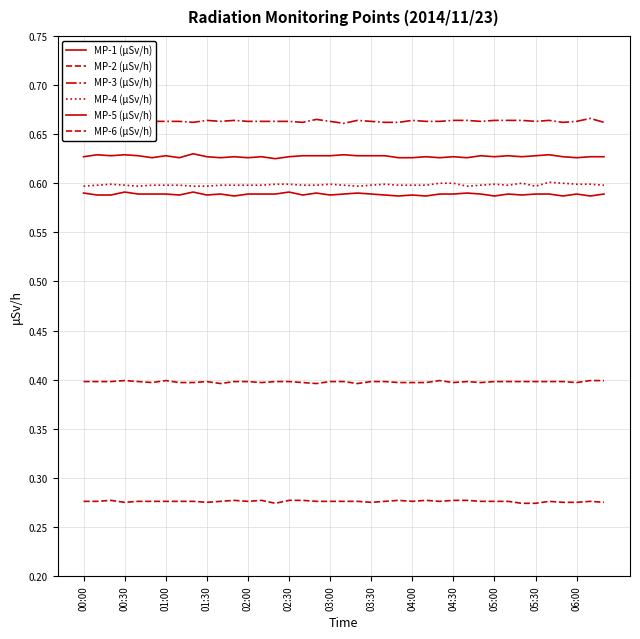

True or false: MP-2 (μSv/h) and MP-5 (μSv/h) intersect in this chart.

False